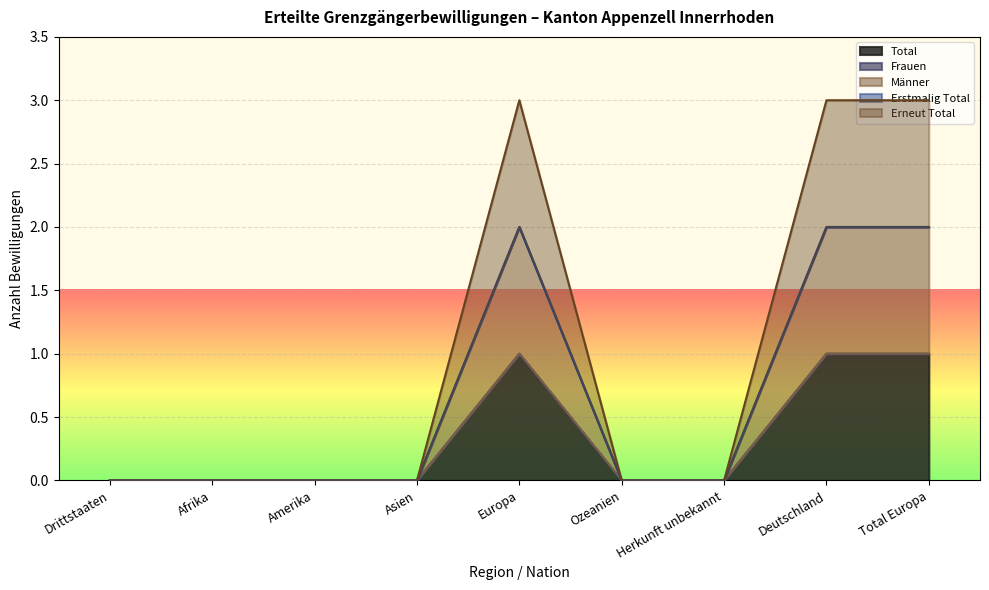

True or false: Erneut Total and Männer cross at least once.

False